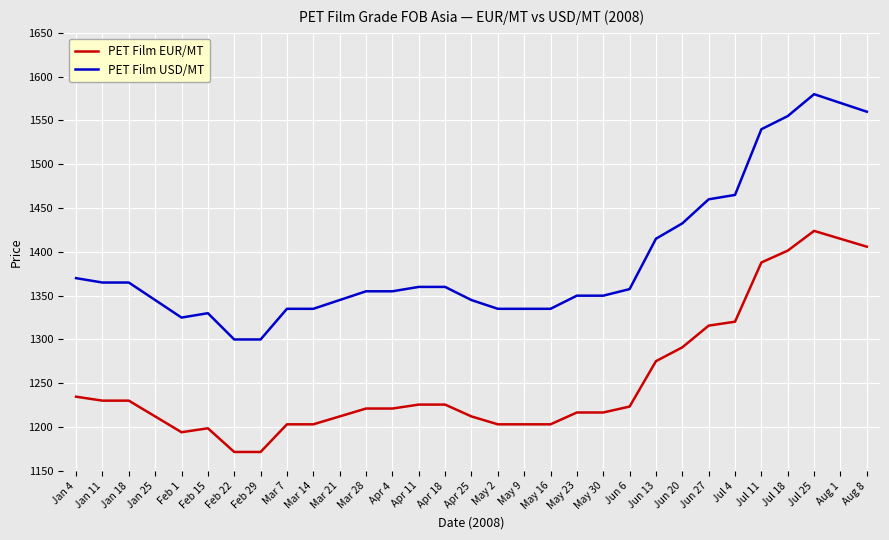

Which series has the largest total across all categories?

PET Film USD/MT